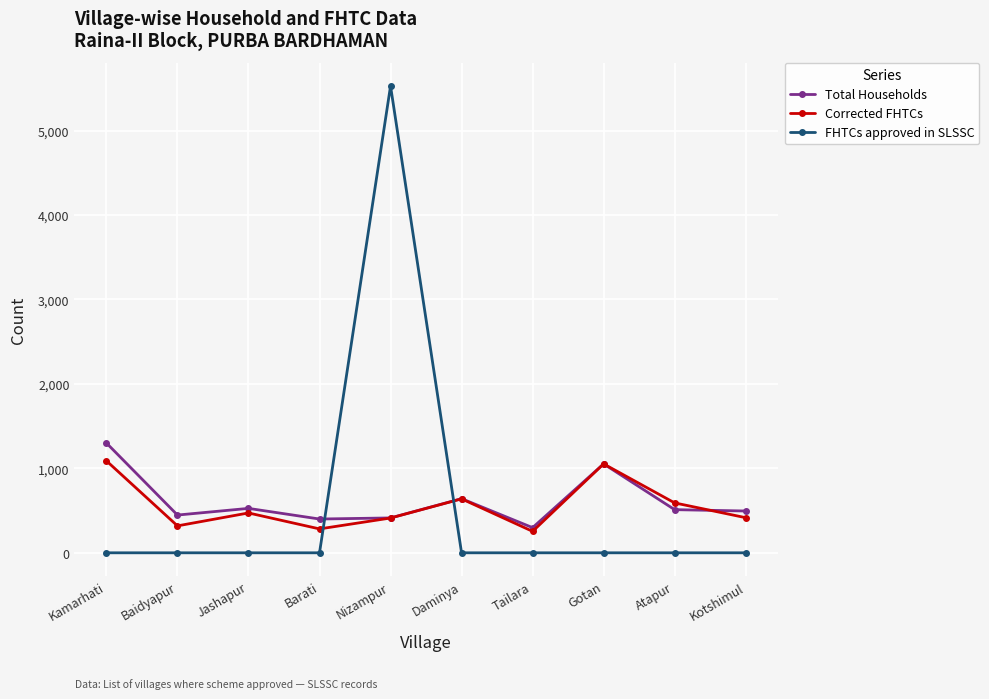

Is this an area chart (filled region under the line)?

No